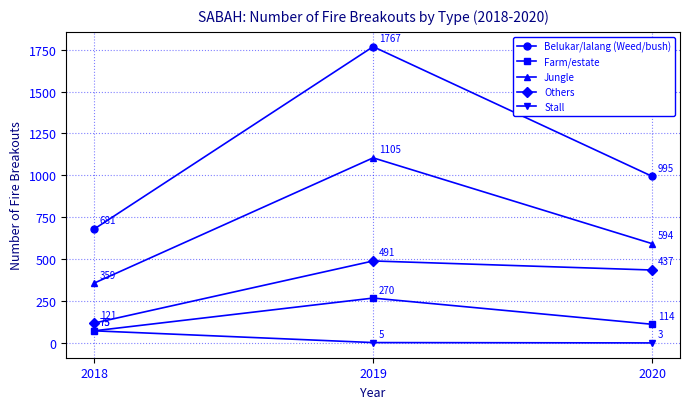

Where is Stall nearest to the value 39?

2019